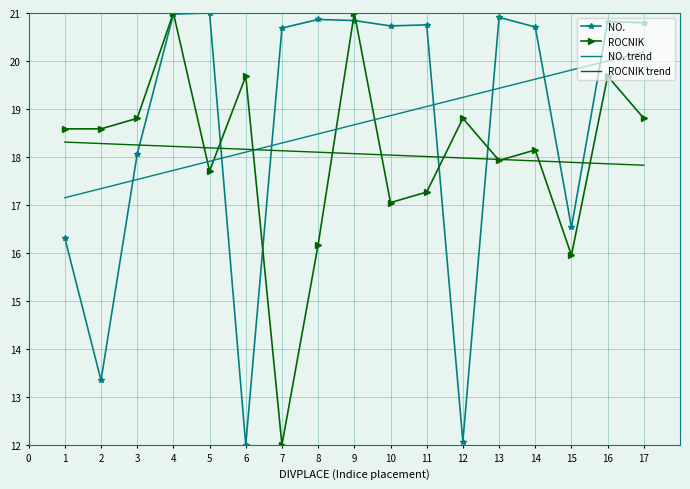

The ROCNIK trend series shows 18.2 at 3. True or false?

True